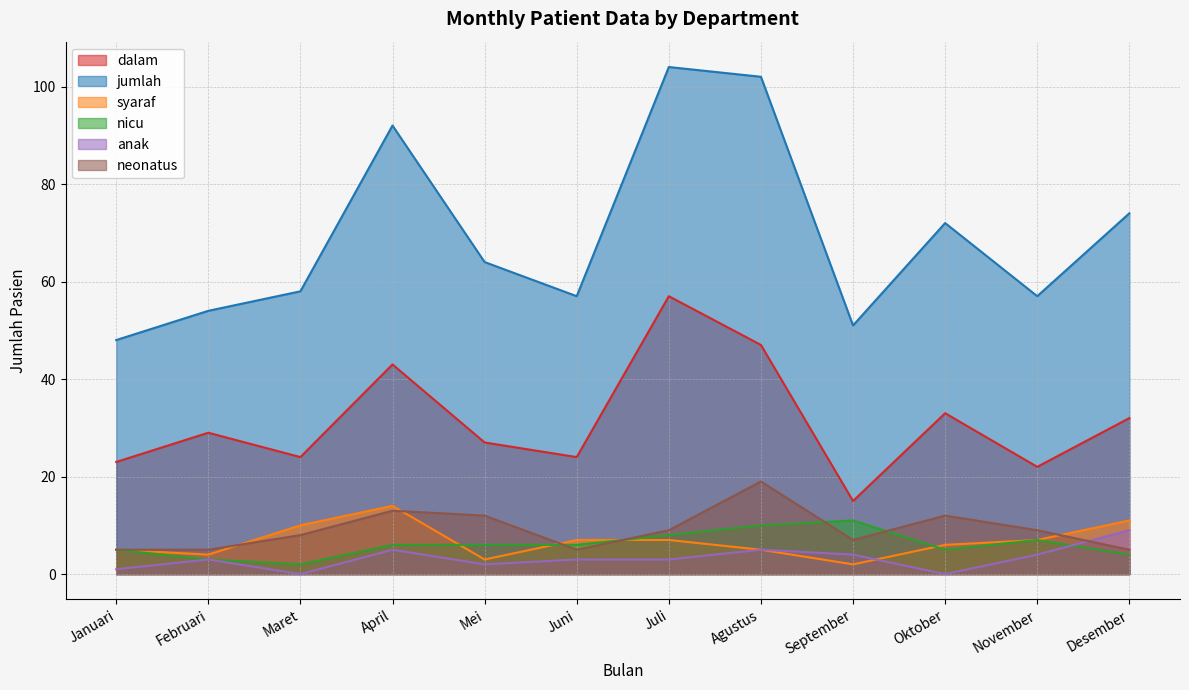

Reading left to right, list all the values displayed in this chart.

dalam: Januari=23	Februari=29	Maret=24	April=43	Mei=27	Juni=24	Juli=57	Agustus=47	September=15	Oktober=33	November=22	Desember=32
jumlah: Januari=48	Februari=54	Maret=58	April=92	Mei=64	Juni=57	Juli=104	Agustus=102	September=51	Oktober=72	November=57	Desember=74
syaraf: Januari=5	Februari=4	Maret=10	April=14	Mei=3	Juni=7	Juli=7	Agustus=5	September=2	Oktober=6	November=7	Desember=11
nicu: Januari=5	Februari=3	Maret=2	April=6	Mei=6	Juni=6	Juli=8	Agustus=10	September=11	Oktober=5	November=7	Desember=4
anak: Januari=1	Februari=3	Maret=0	April=5	Mei=2	Juni=3	Juli=3	Agustus=5	September=4	Oktober=0	November=4	Desember=9
neonatus: Januari=5	Februari=5	Maret=8	April=13	Mei=12	Juni=5	Juli=9	Agustus=19	September=7	Oktober=12	November=9	Desember=5